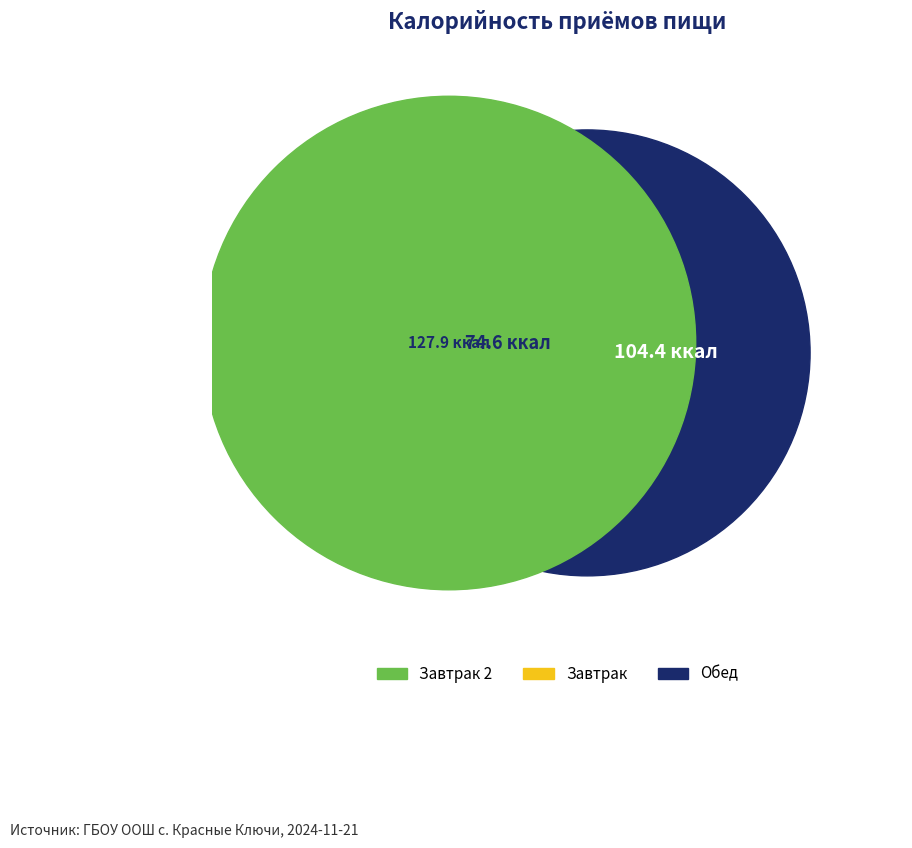

How many slices are in this pie chart?

3